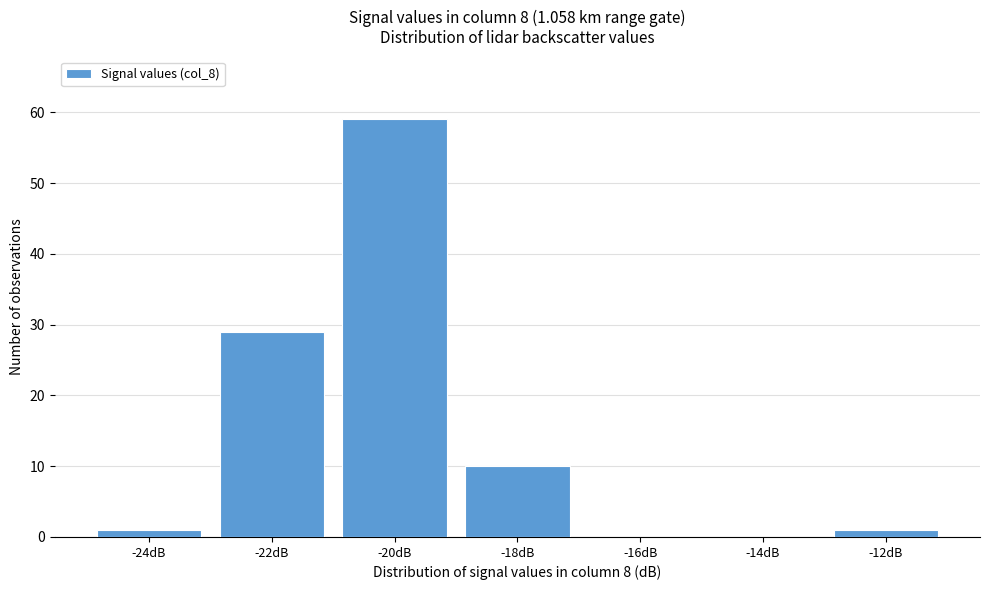

Reading left to right, list all the values displayed in this chart.

-24dB=1	-22dB=29	-20dB=59	-18dB=10	-16dB=0	-14dB=0	-12dB=1